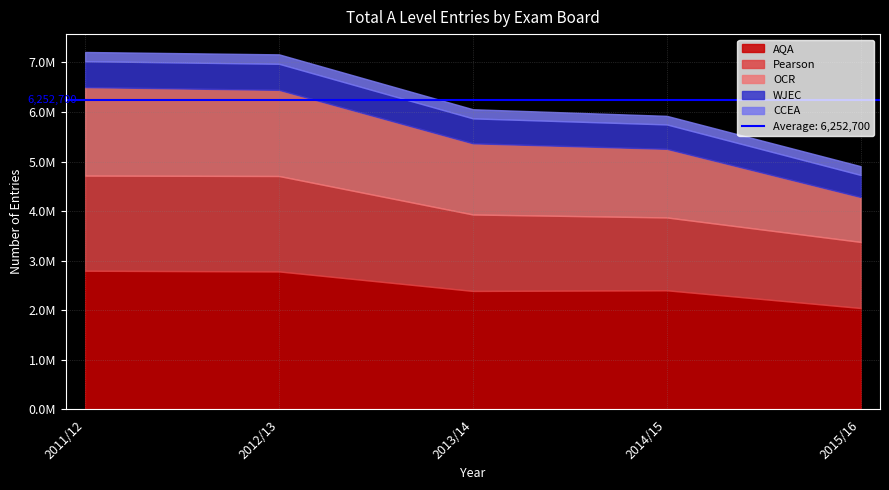

The value of AQA at 2012/13 is 2783700. True or false?

True